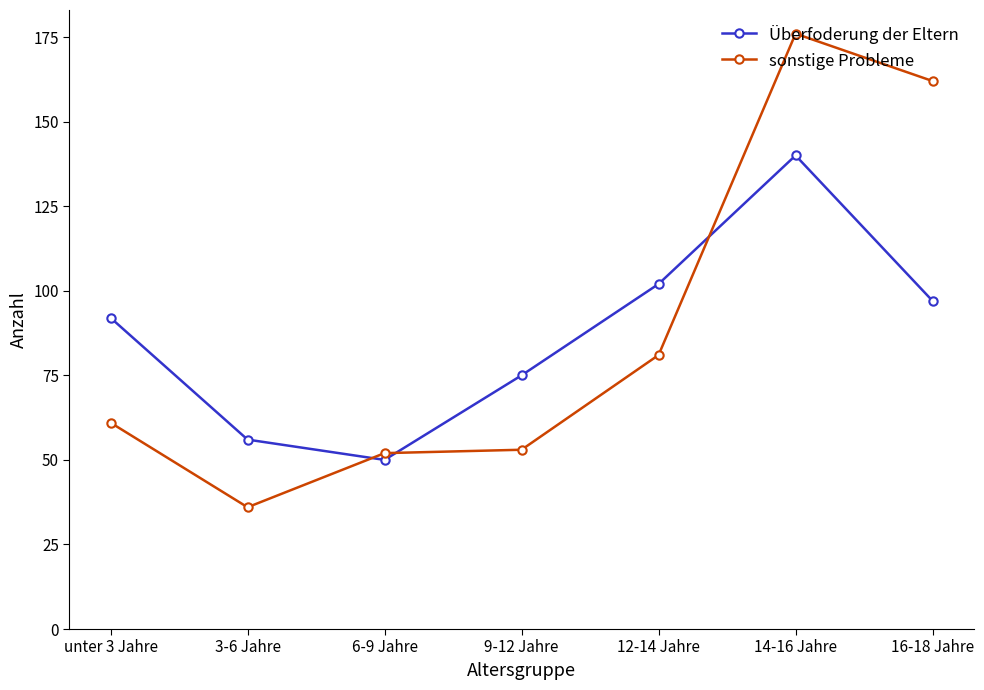

Does the chart display data point markers on the line(s)?

Yes